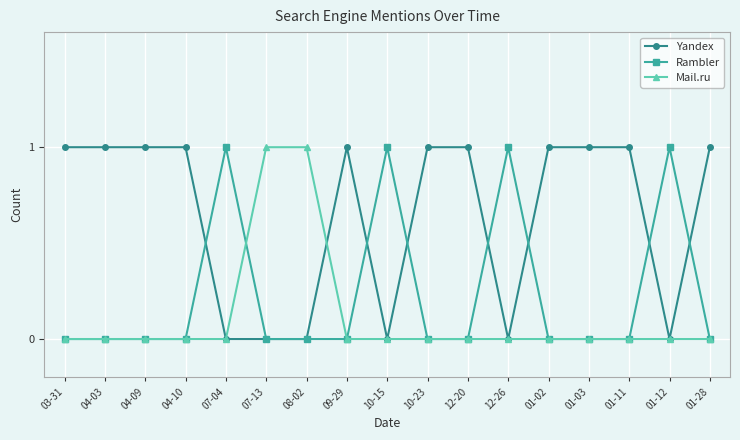

What is the sum of the Yandex values at 12-20 and 01-03?

2